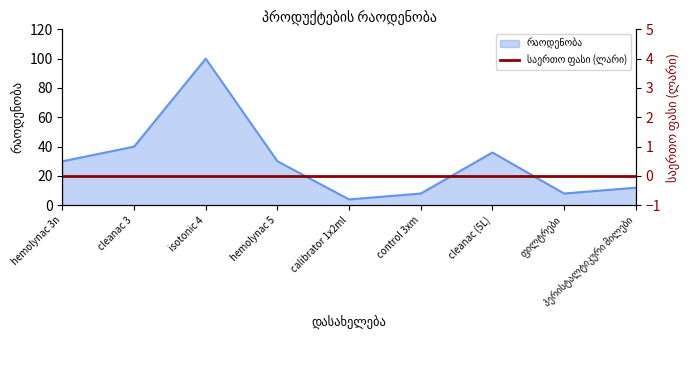

What is the sum of the values at calibrator 1x2ml and hemolynac 5?

34